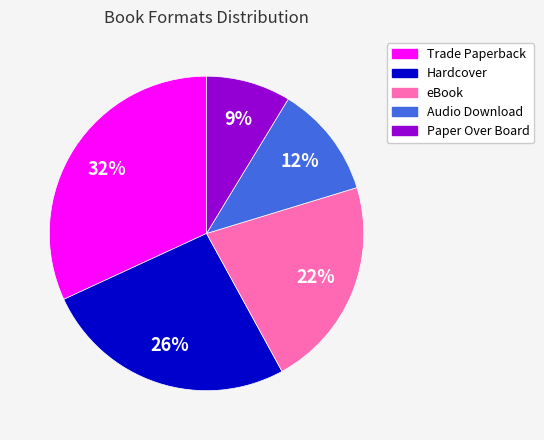

Does Trade Paperback account for over 50% of the chart?

No